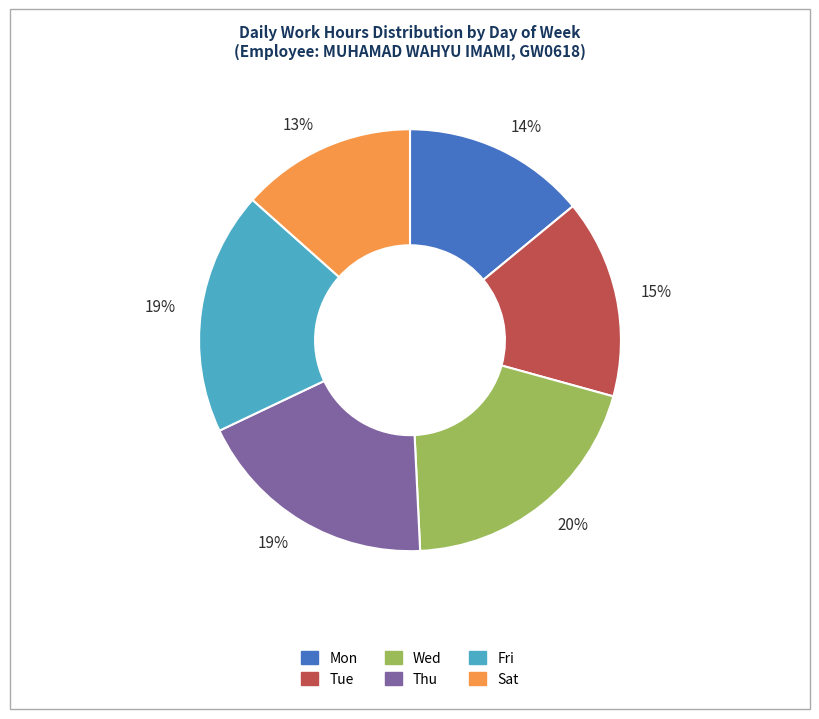

Is there any slice that represents more than half of the pie?

No